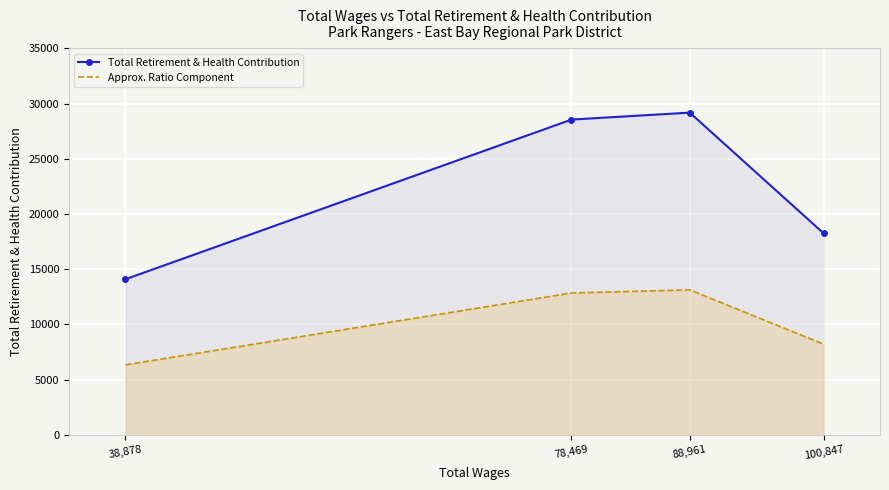

What are all the series names shown in the legend?

Total Retirement & Health Contribution, Approx. Ratio Component